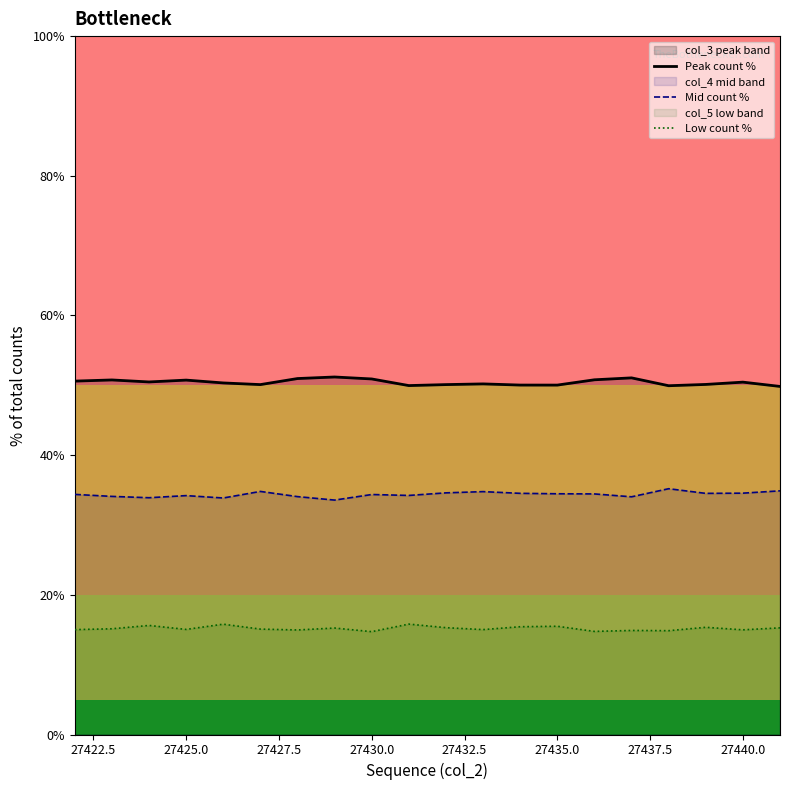

What is the sum of all Mid count % values?

687.5